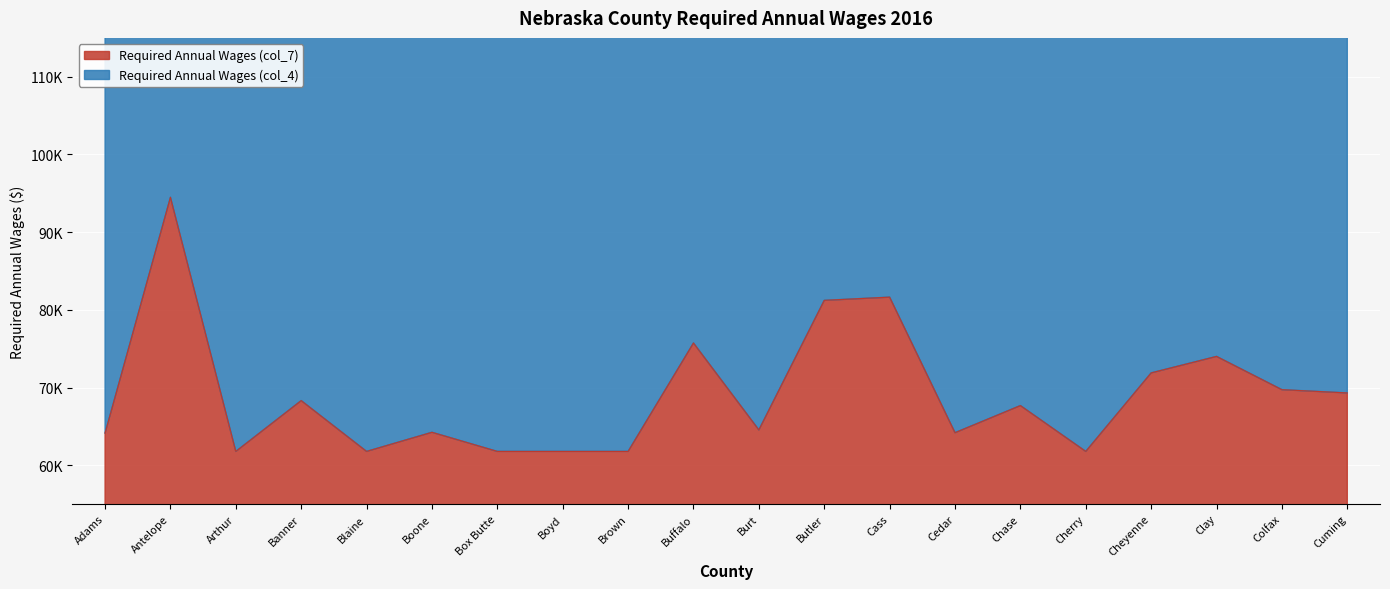

Reading left to right, transcribe all the data shown in this chart.

Adams=64126	Antelope=94484	Arthur=61776	Banner=68316	Blaine=61776	Boone=64238	Box Butte=61776	Boyd=61776	Brown=61776	Buffalo=75730	Burt=64544	Butler=81218	Cass=81632	Cedar=64186	Chase=67676	Cherry=61776	Cheyenne=71882	Clay=74004	Colfax=69722	Cuming=69302